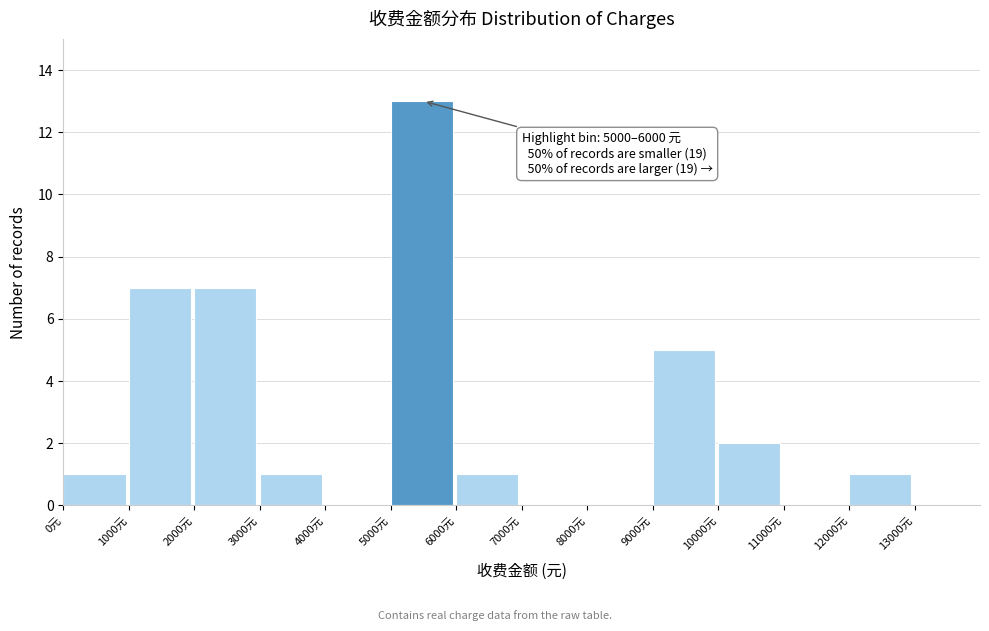

Which range on the x-axis has the tallest bar?

5000 to 6000